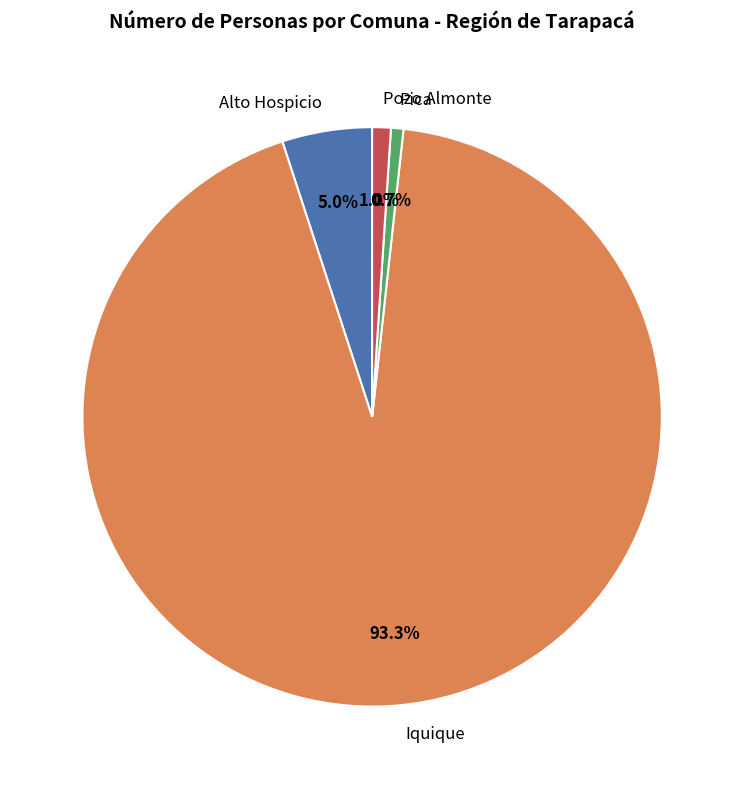

How much of the chart is everything except Pica?

99.3%